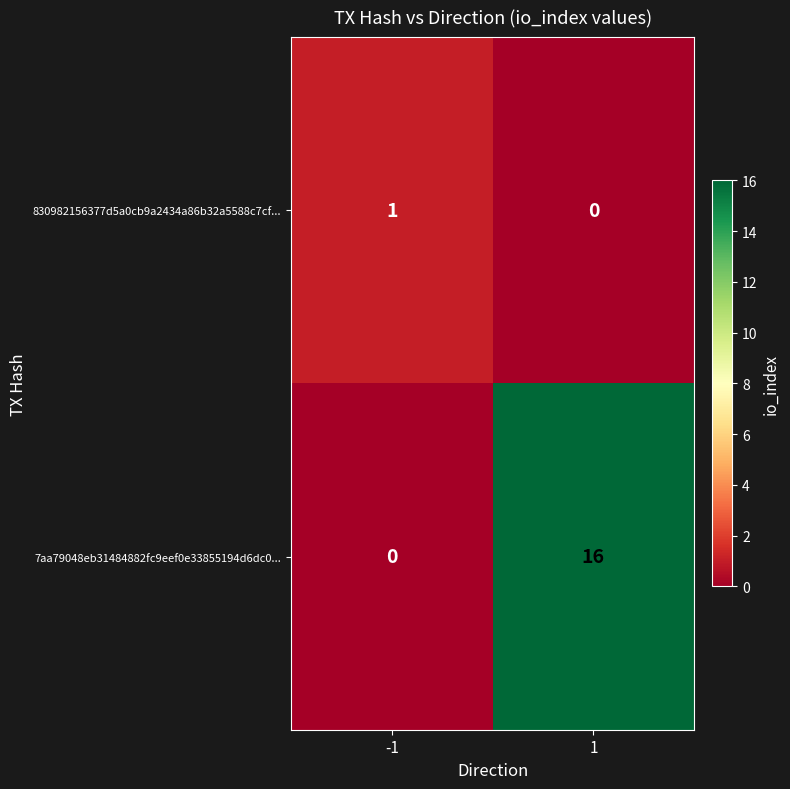

At how many categories does at least one series exceed 9?

1